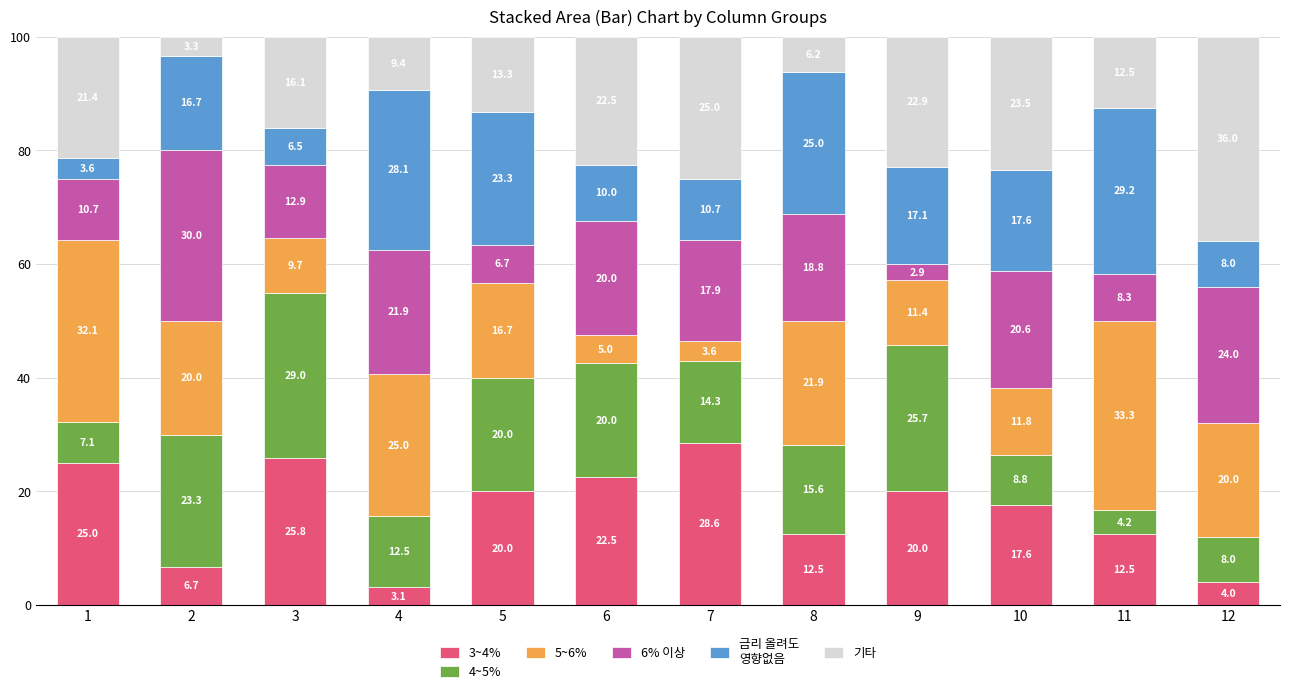

What is the total value across all series at 9?

100.0